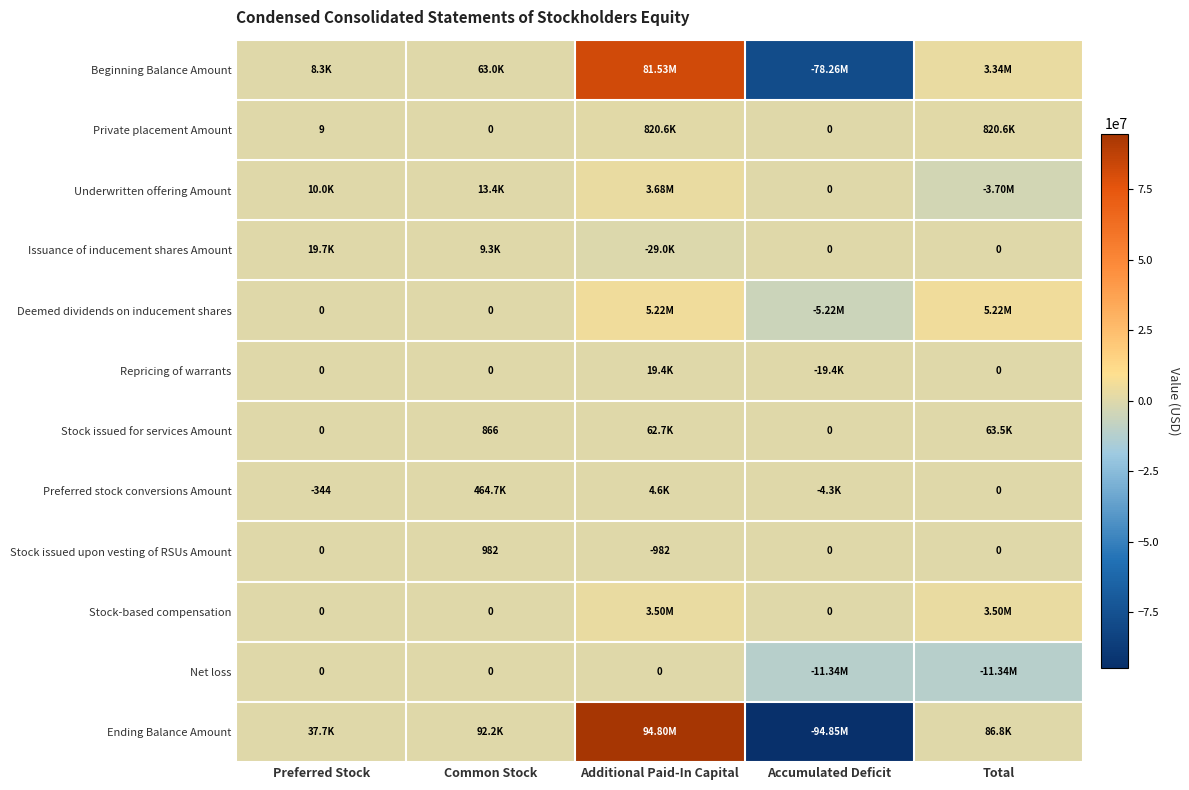

Rank the categories by Preferred stock conversions Amount value from highest to lowest.

Common Stock, Additional Paid-In Capital, Total, Preferred Stock, Accumulated Deficit